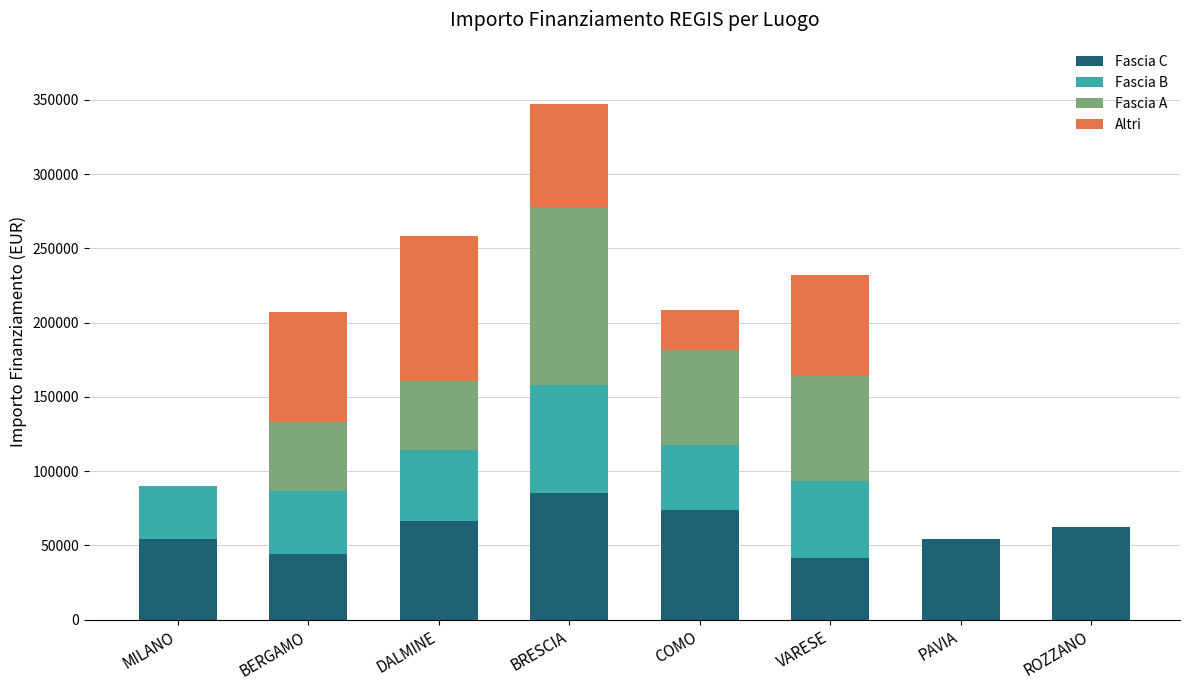

True or false: Fascia C has a value of 43073.8 at COMO.

False